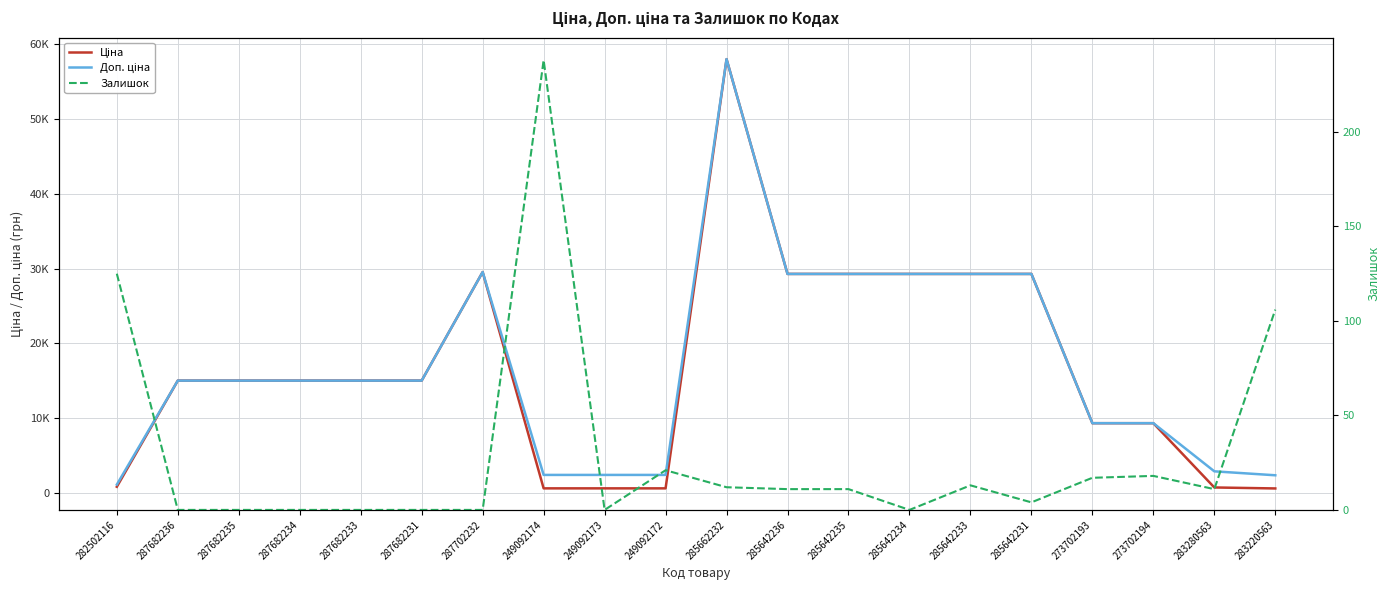

How many values in the Залишок series exceed 11?

8